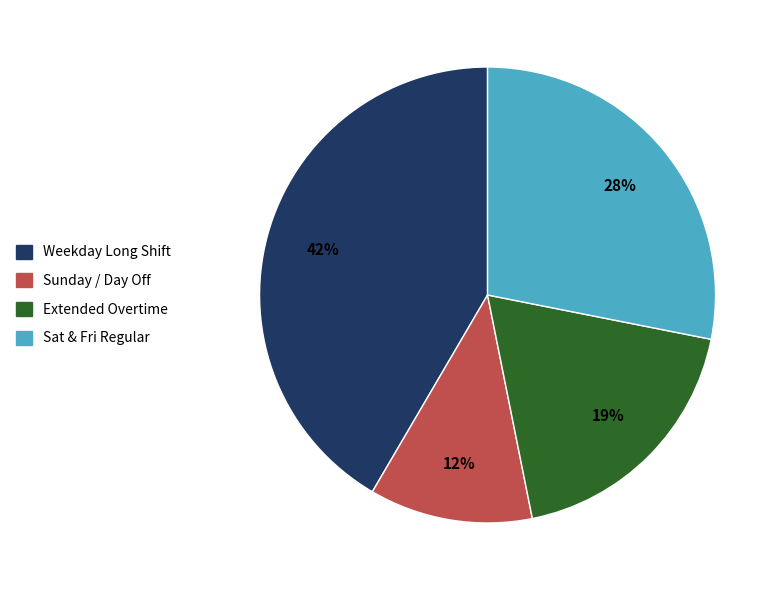

To the nearest percent, what is the difference between the largest and smallest slice percentages?

30%